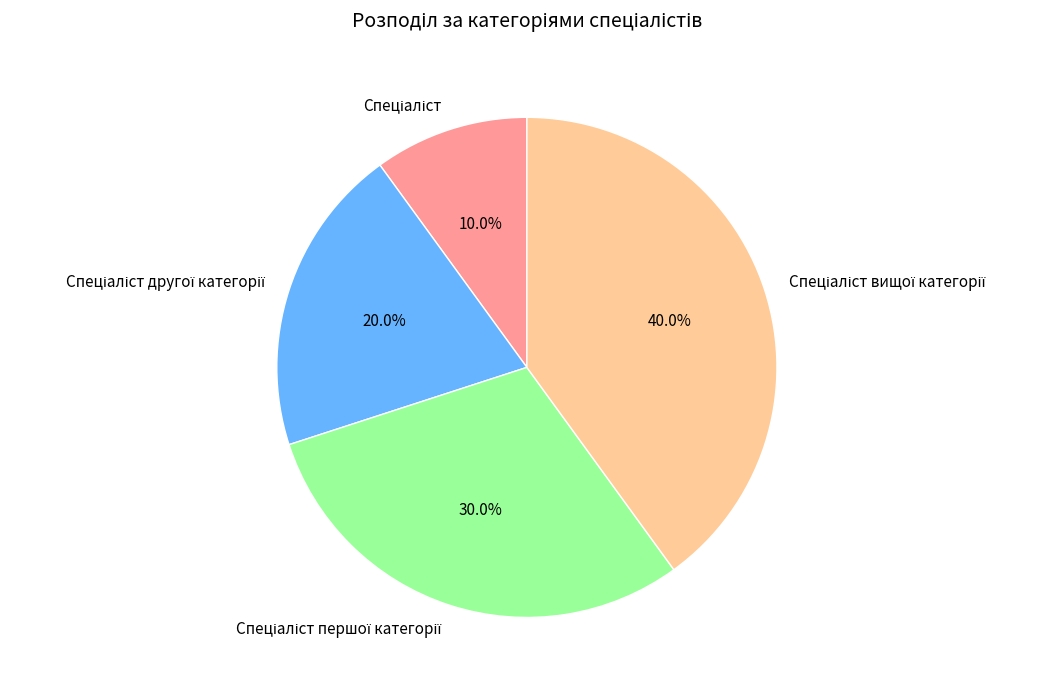

Is there a majority slice in this chart?

No